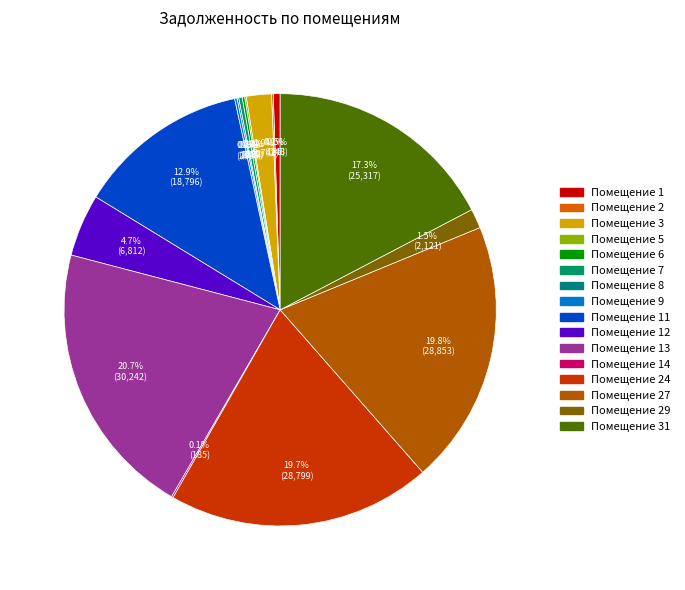

Is there any slice that represents more than half of the pie?

No